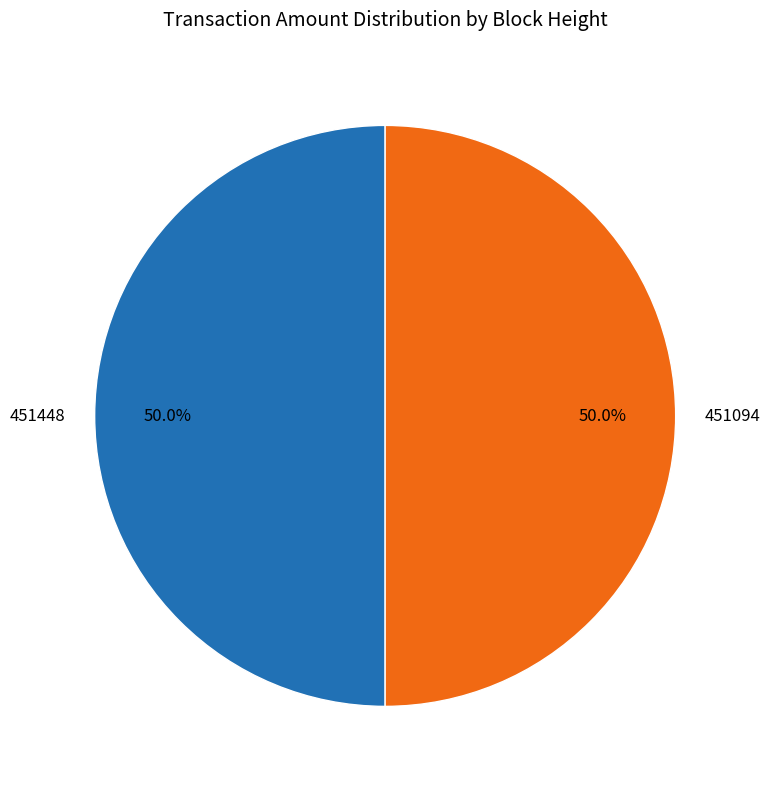

Count the number of slices in the pie.

2